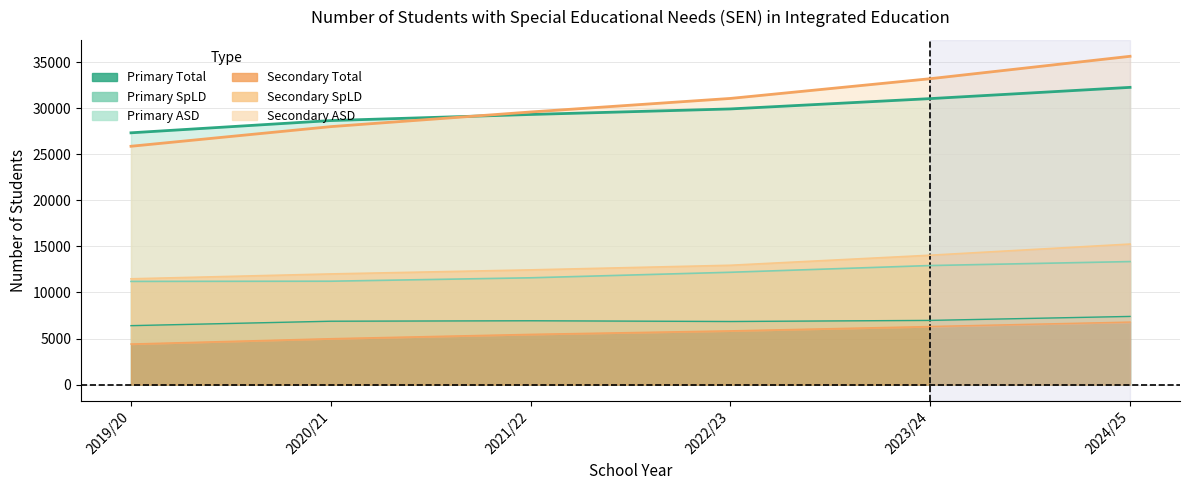

What is the average value of the Primary SpLD series?

12078